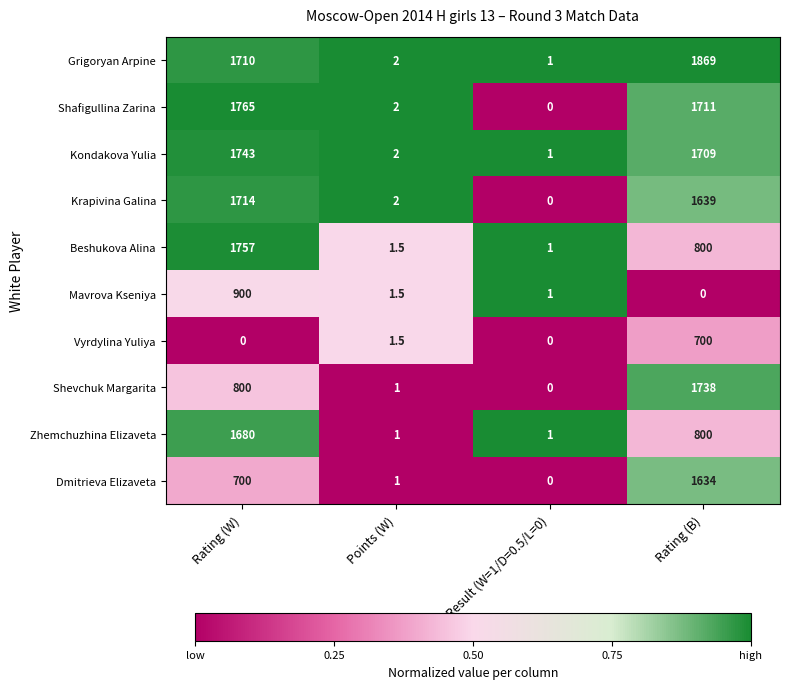

What is the sum of the Zhemchuzhina Elizaveta values at Rating (W) and Result (W=1/D=0.5/L=0)?

1681.0